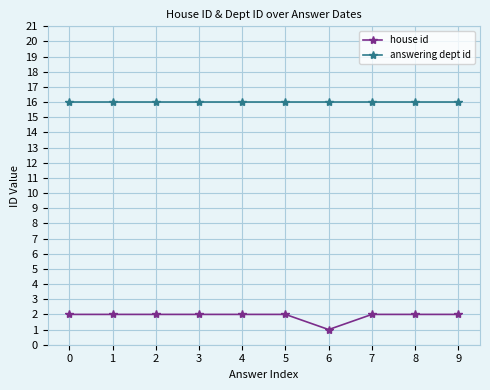

Where is house id nearest to the value 1?

6